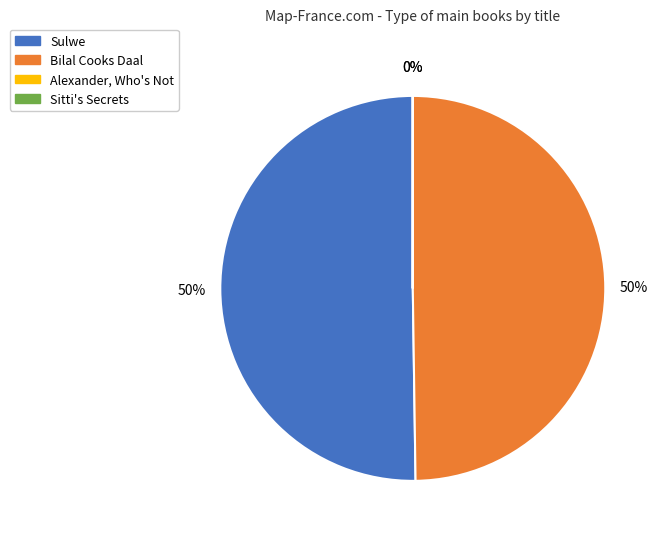

Is the sum of Bilal Cooks Daal and Sulwe greater than half?

Yes